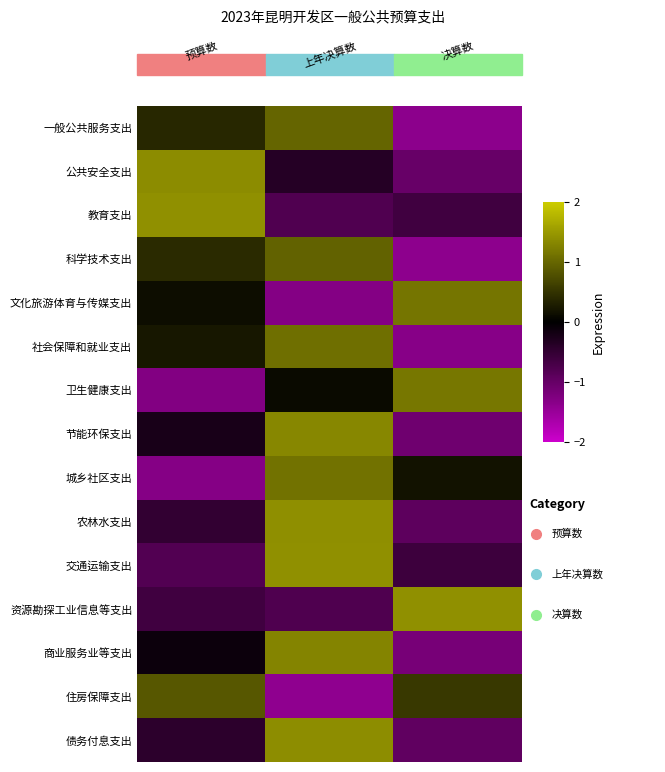

Reading left to right, transcribe all the data shown in this chart.

一般公共服务支出: 0.4	1.0	-1.4
公共安全支出: 1.4	-0.4	-1.0
教育支出: 1.4	-0.8	-0.6
科学技术支出: 0.4	1.0	-1.4
文化旅游体育与传媒支出: 0.1	-1.3	1.2
社会保障和就业支出: 0.2	1.1	-1.3
卫生健康支出: -1.3	0.1	1.2
节能环保支出: -0.2	1.3	-1.1
城乡社区支出: -1.3	1.1	0.2
农林水支出: -0.5	1.4	-0.9
交通运输支出: -0.8	1.4	-0.6
资源勘探工业信息等支出: -0.6	-0.8	1.4
商业服务业等支出: -0.1	1.3	-1.2
住房保障支出: 0.8	-1.4	0.6
债务付息支出: -0.4	1.4	-1.0